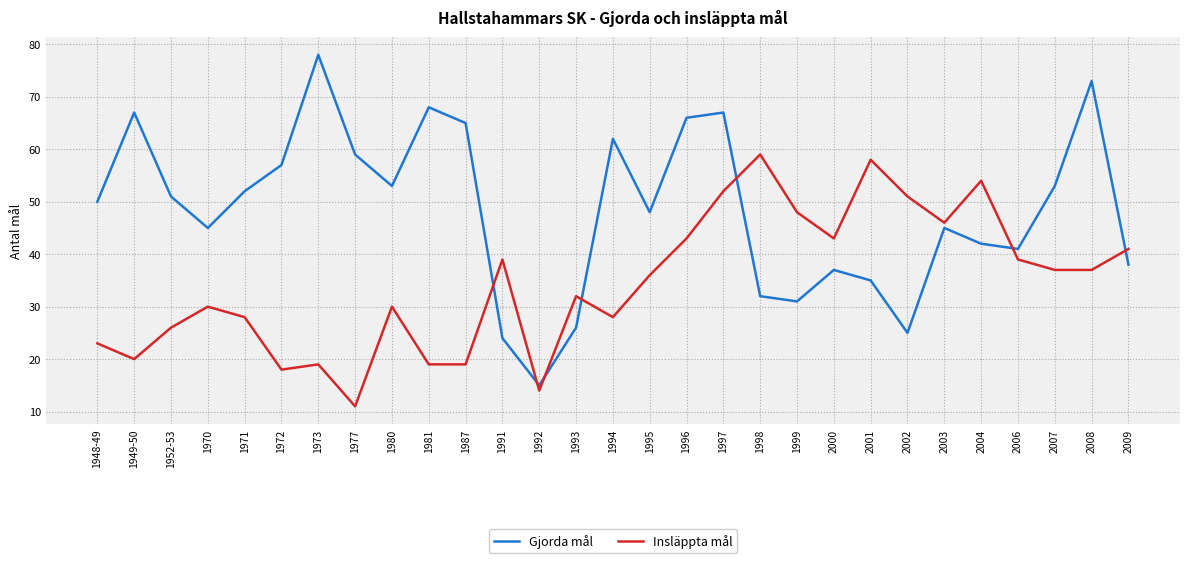

List the series in order of their overall mean, lowest first.

Insläppta mål, Gjorda mål